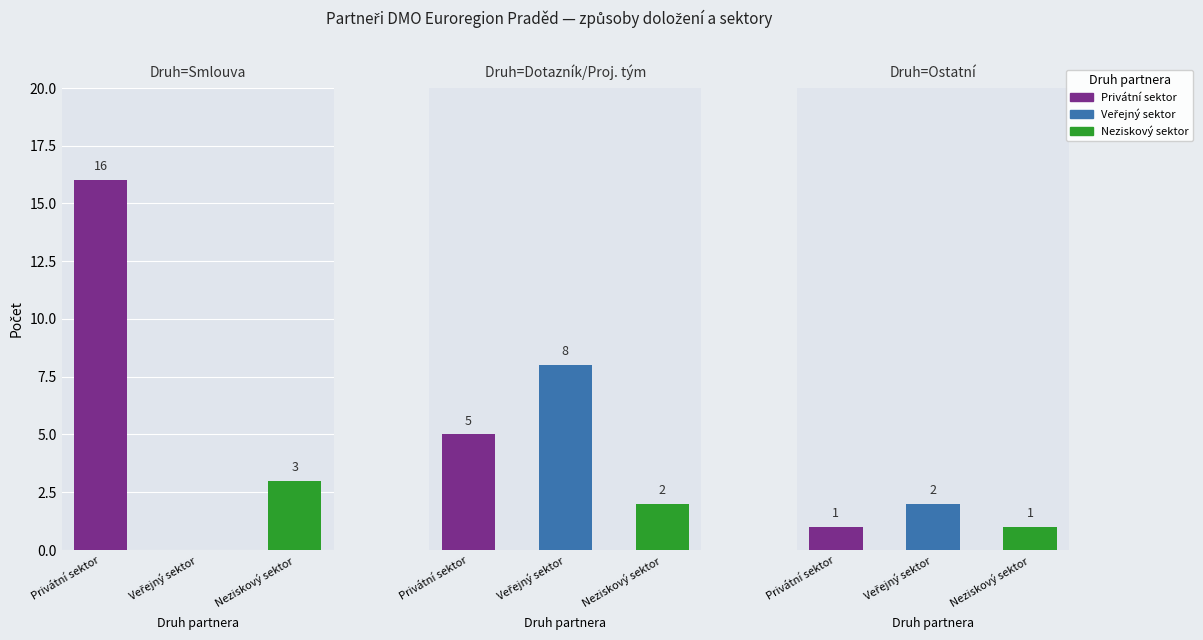

Which series changed the most between Smlouva and Projektový tým / Dotazník?

Privátní sektor